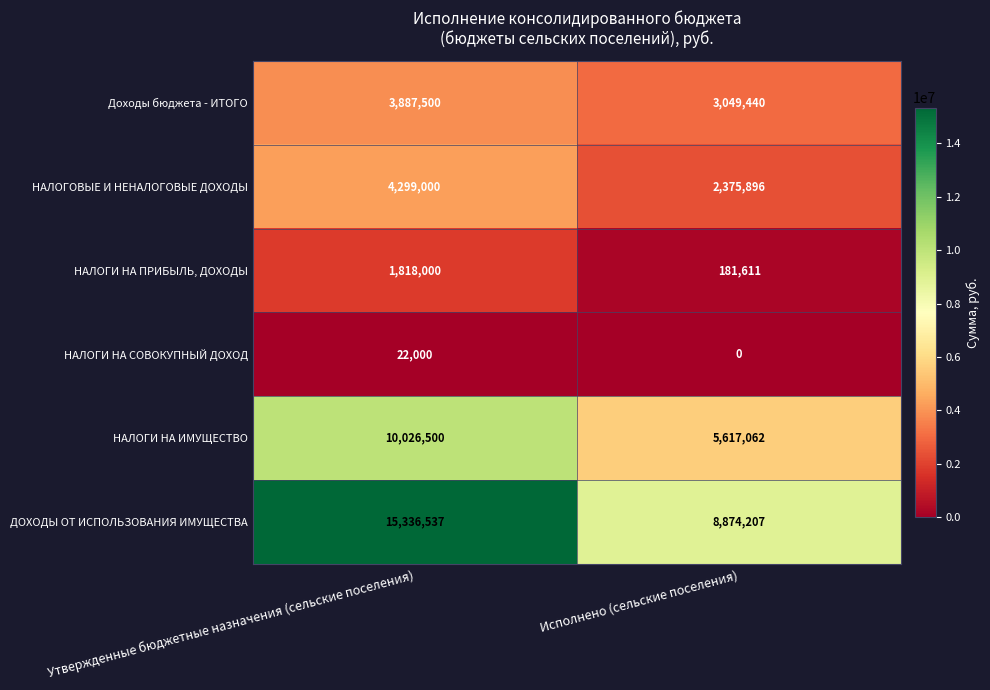

What is the difference between the НАЛОГИ НА ПРИБЫЛЬ, ДОХОДЫ values at Исполнено (сельские поселения) and Утвержденные бюджетные назначения (сельские поселения)?

1636389